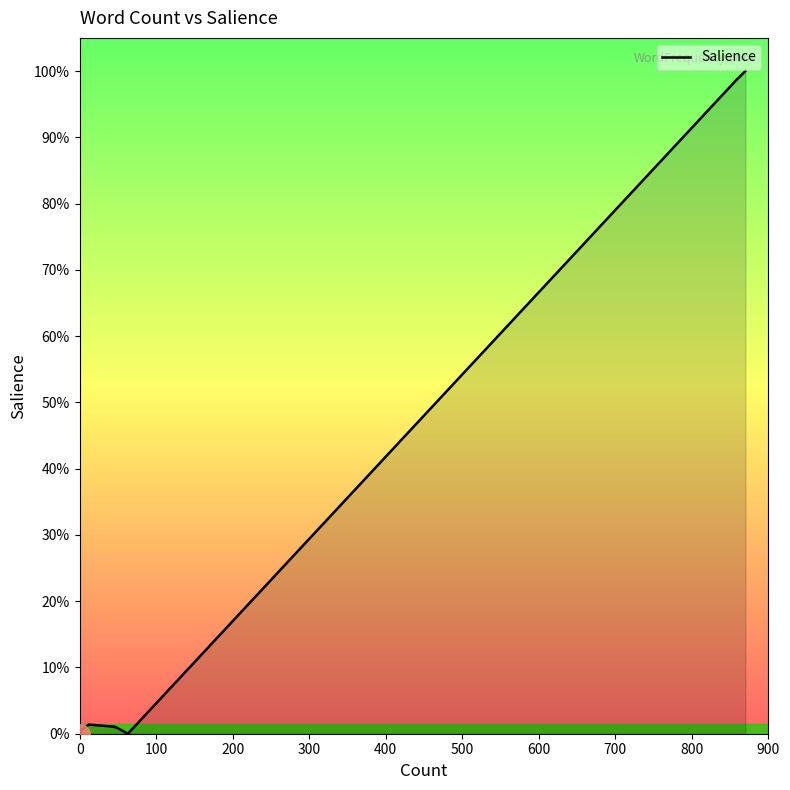

What is the sum of all values?

2.1